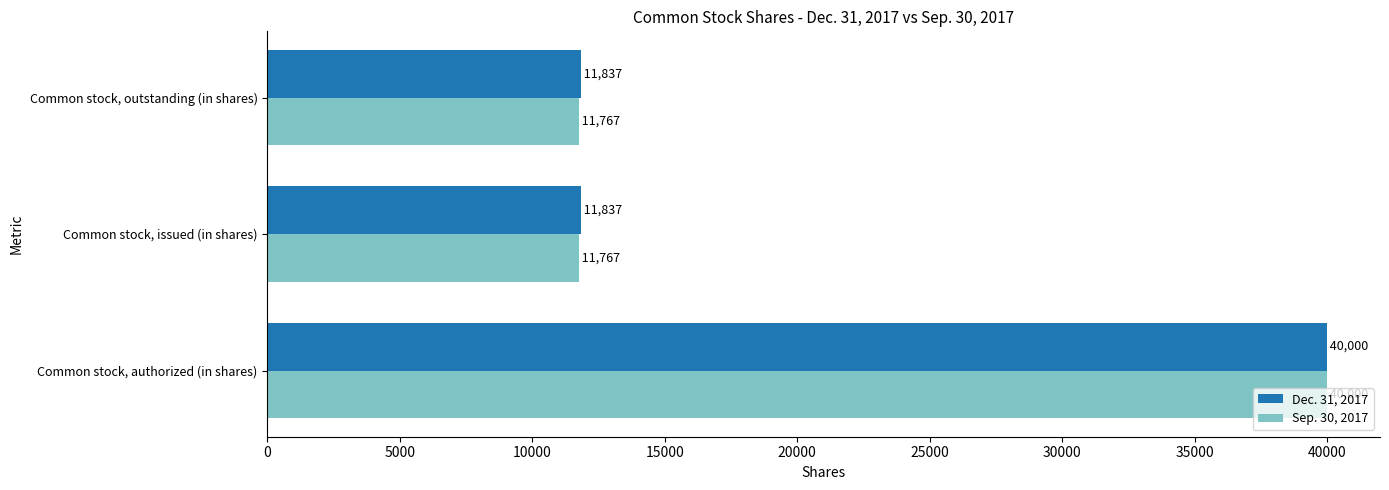

What is the difference between the maximum and minimum values in the Sep. 30, 2017 series?

28233